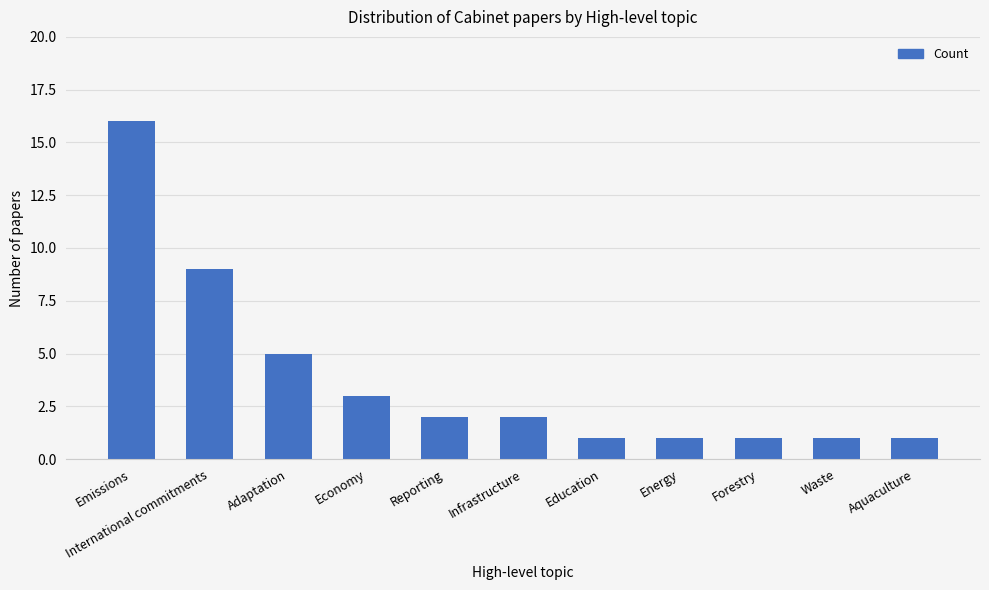

Between Economy and Energy, which is larger?

Economy